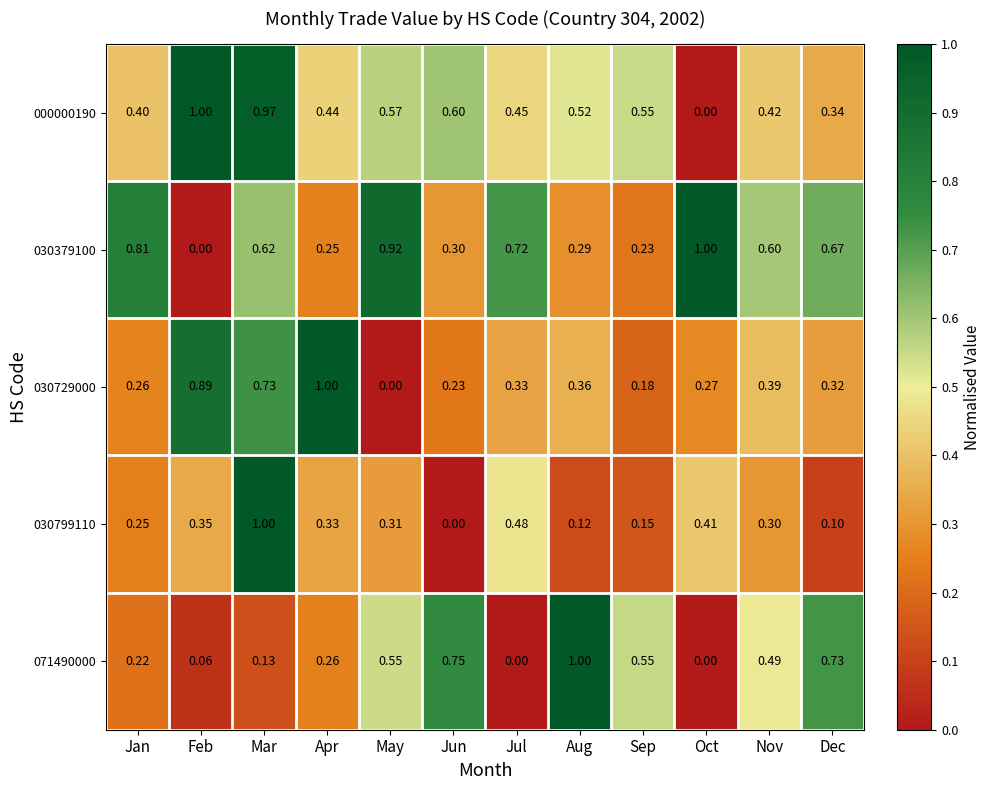

At which label does 030729000 reach its minimum?

May